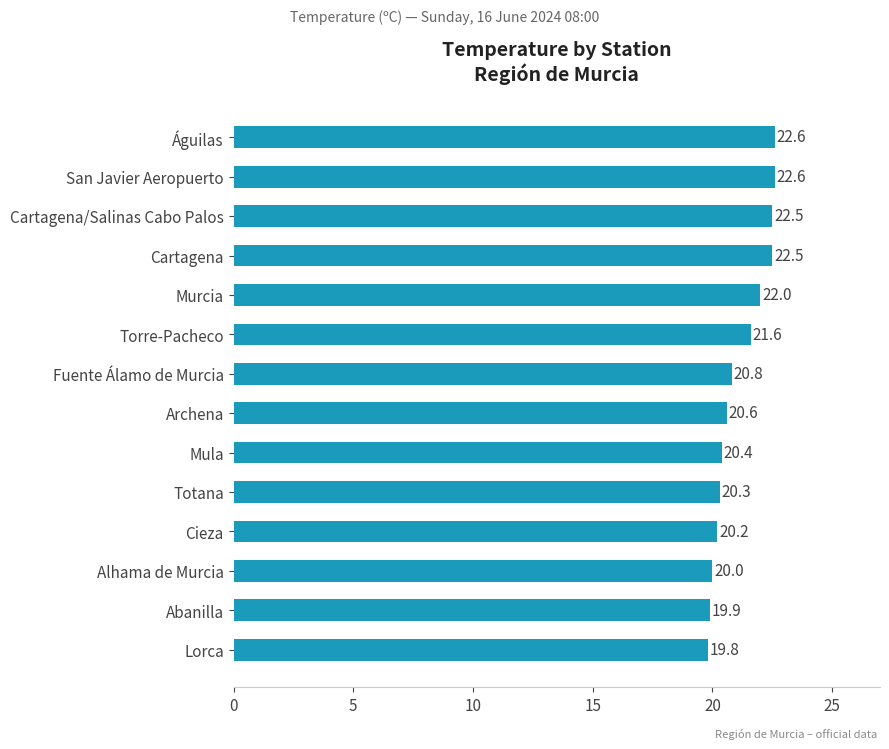

What is the change in value from San Javier Aeropuerto to Alhama de Murcia?

-2.6